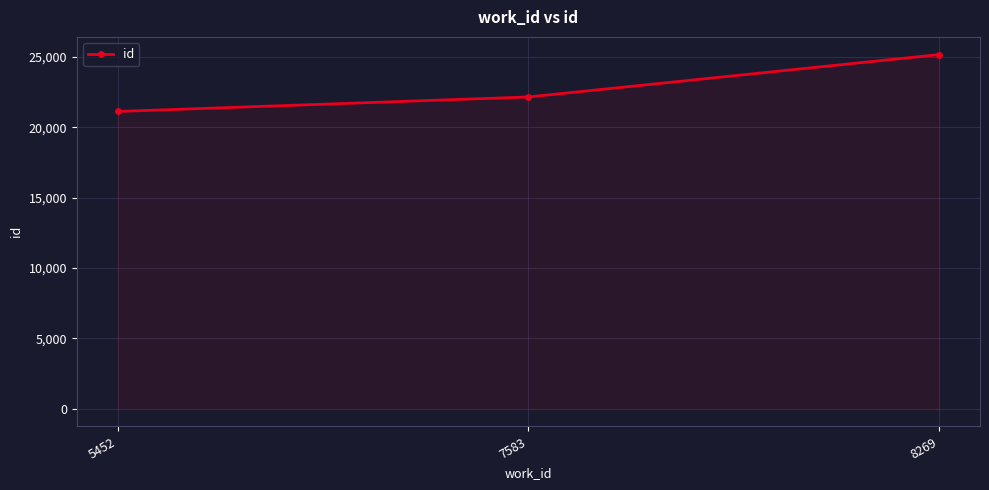

Read the value at 8269, to the nearest 100.

25200